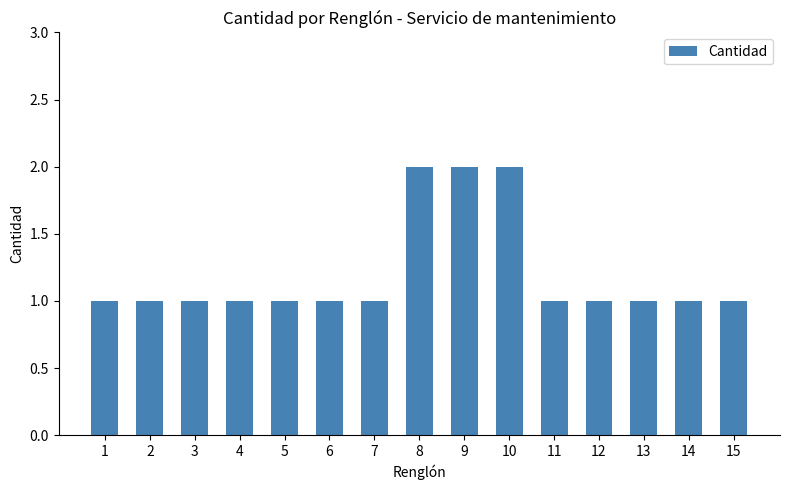

Reading right to left, what are all the values shown in this chart?

15=1	14=1	13=1	12=1	11=1	10=2	9=2	8=2	7=1	6=1	5=1	4=1	3=1	2=1	1=1